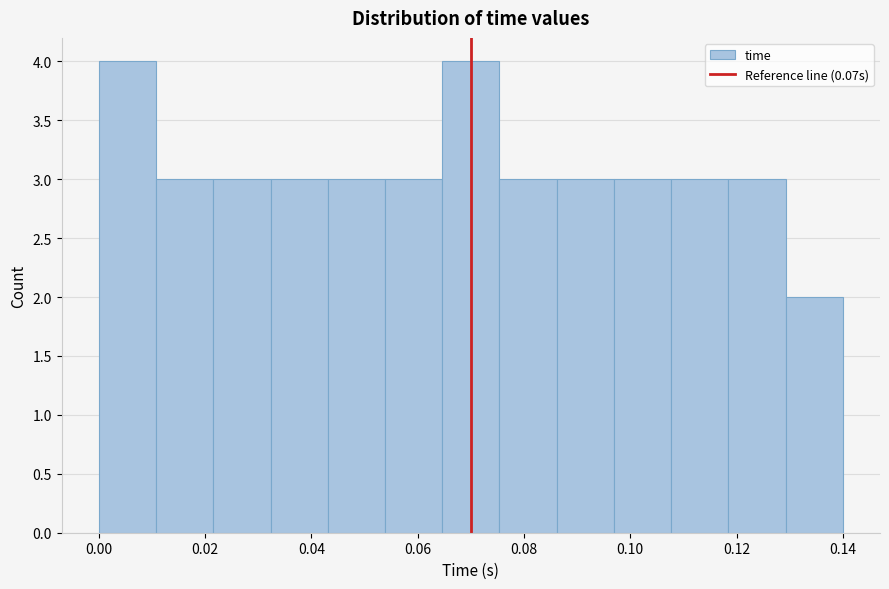

Reading left to right, list every bar in this chart as the range it spans on the x-axis followed by its height. Neither the bar edges nor the heights are printed on the chart, so give them approximately, as read against the axes.

0.000 to 0.010: 4
0.010 to 0.022: 3
0.022 to 0.032: 3
0.032 to 0.044: 3
0.044 to 0.054: 3
0.054 to 0.064: 3
0.064 to 0.076: 4
0.076 to 0.086: 3
0.086 to 0.096: 3
0.096 to 0.108: 3
0.108 to 0.118: 3
0.118 to 0.130: 3
0.130 to 0.140: 2